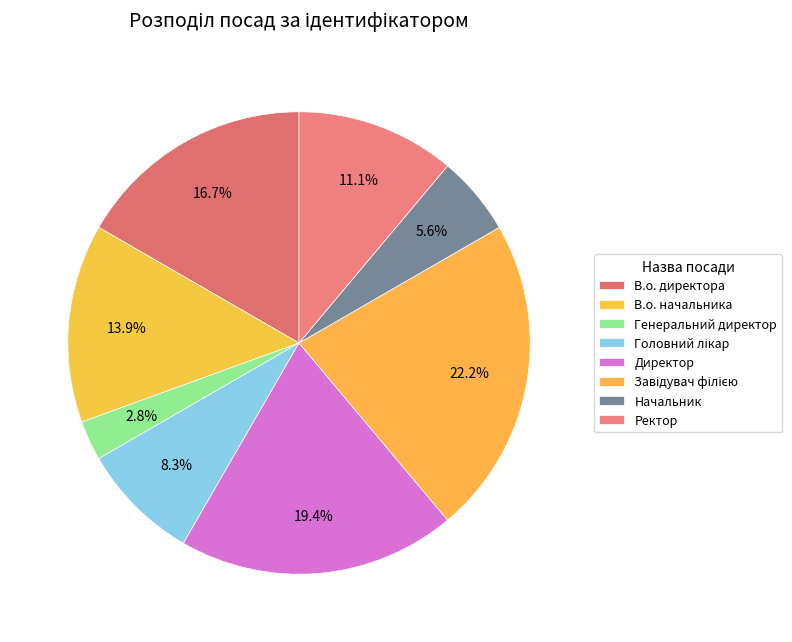

Which category has the smallest portion of the pie?

Генеральний директор